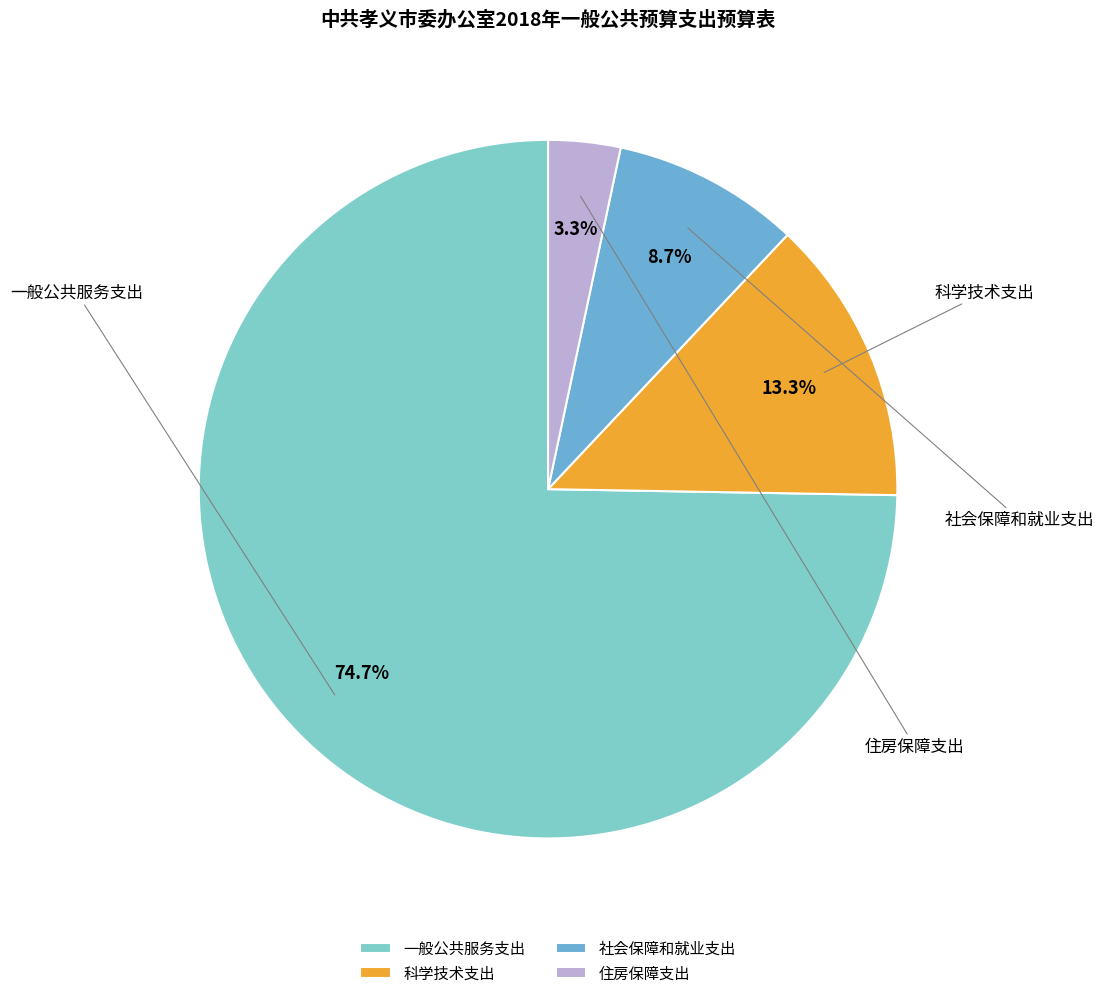

What is the change in value from 一般公共服务支出 to 科学技术支出?

-392.3